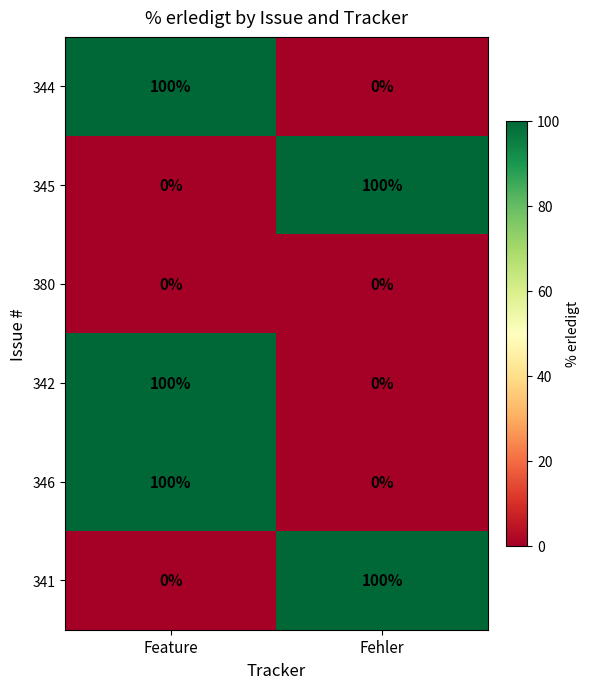

What is the spread (max minus min) of values at Feature?

100